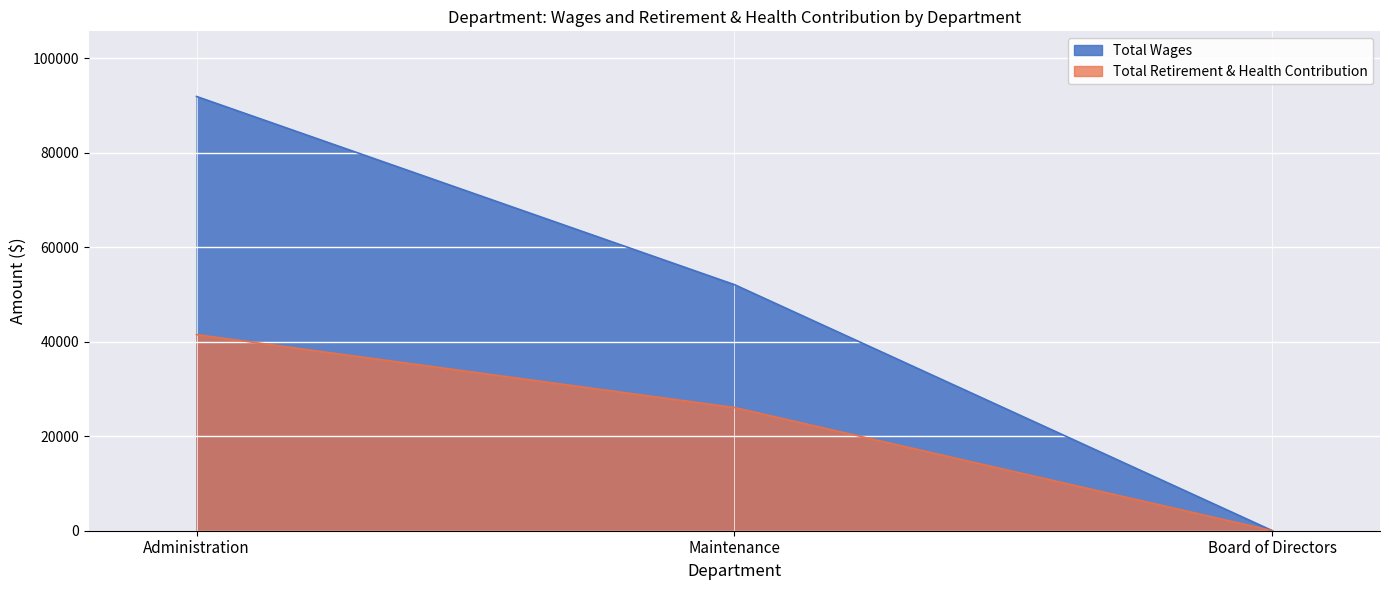

Reading left to right, what are all the values shown in this chart?

Total Wages: Administration=91929	Maintenance=52091	Board of Directors=0
Total Retirement & Health Contribution: Administration=41510	Maintenance=26072	Board of Directors=0